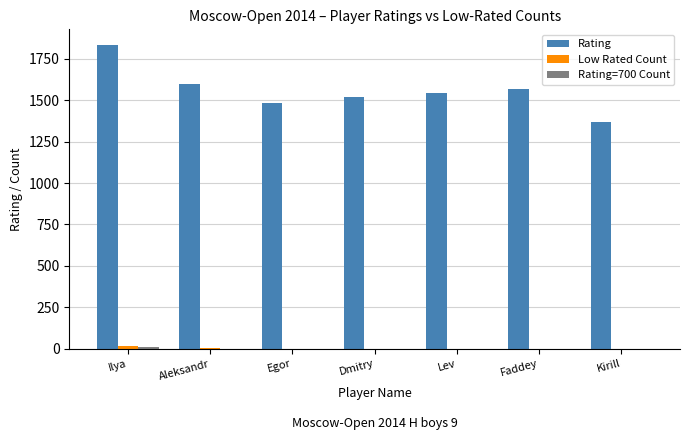

Between Aleksandr and Kirill, which series saw the biggest shift?

Rating